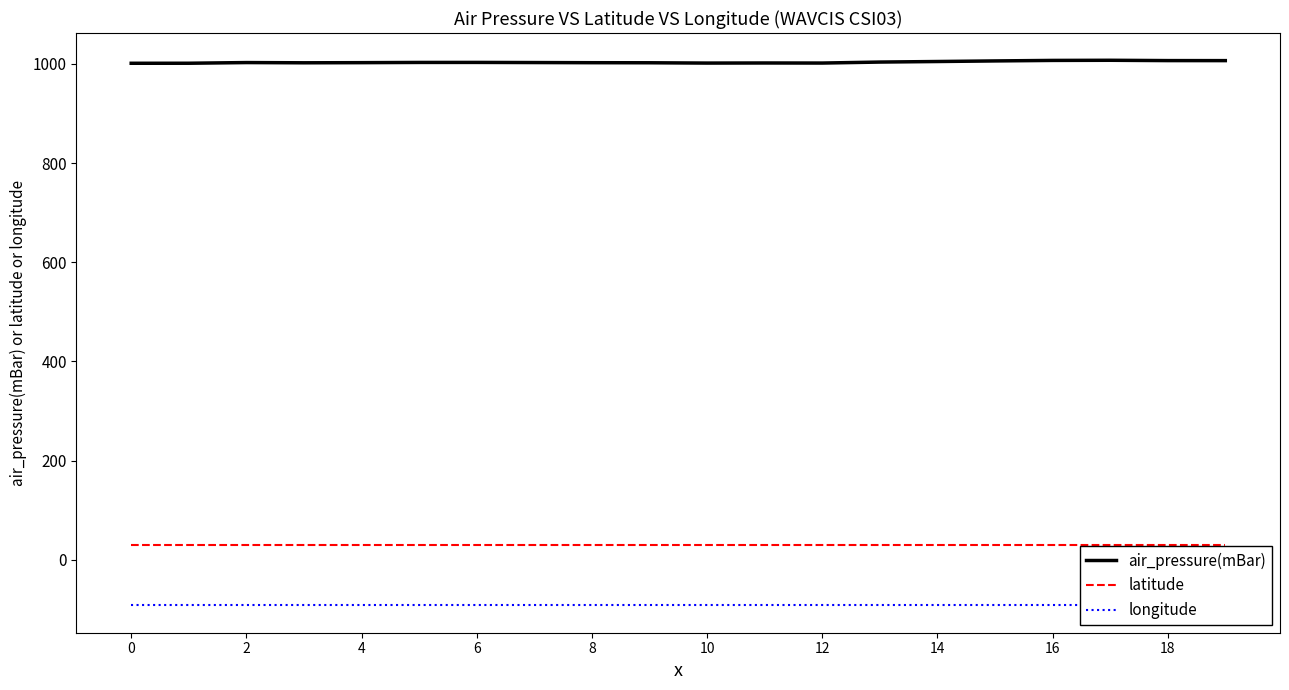

Count the number of categories in the chart.

20